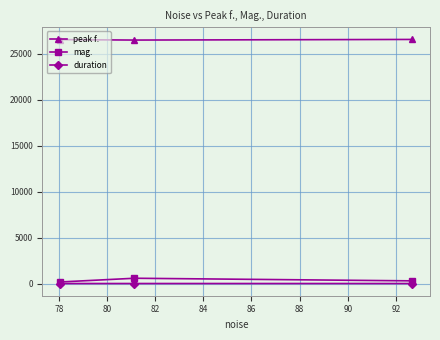

What is the greatest value displayed?

26545.9